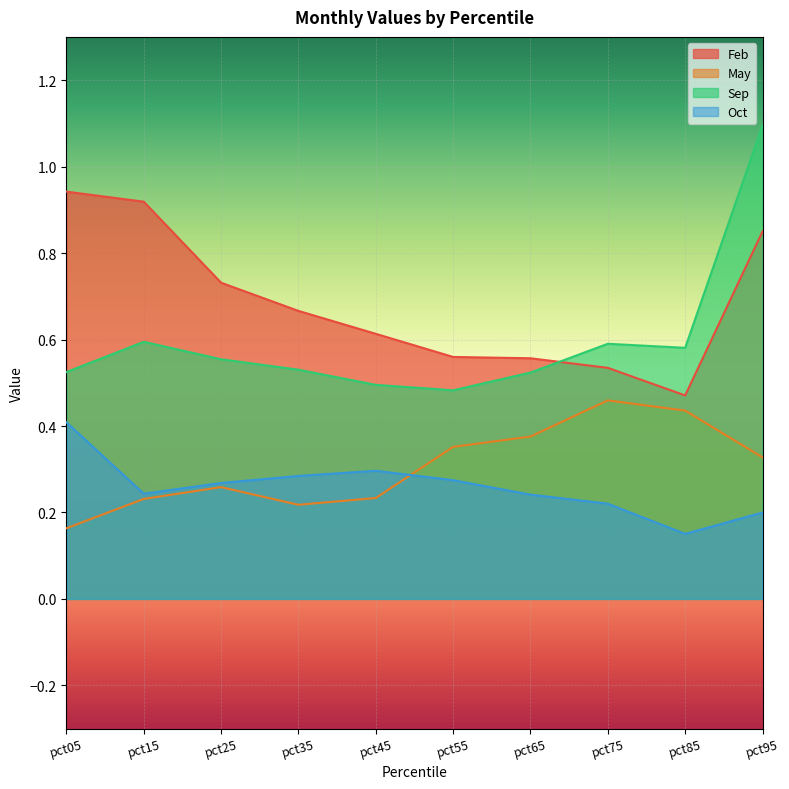

How many interior local valleys does the Sep series have?

2